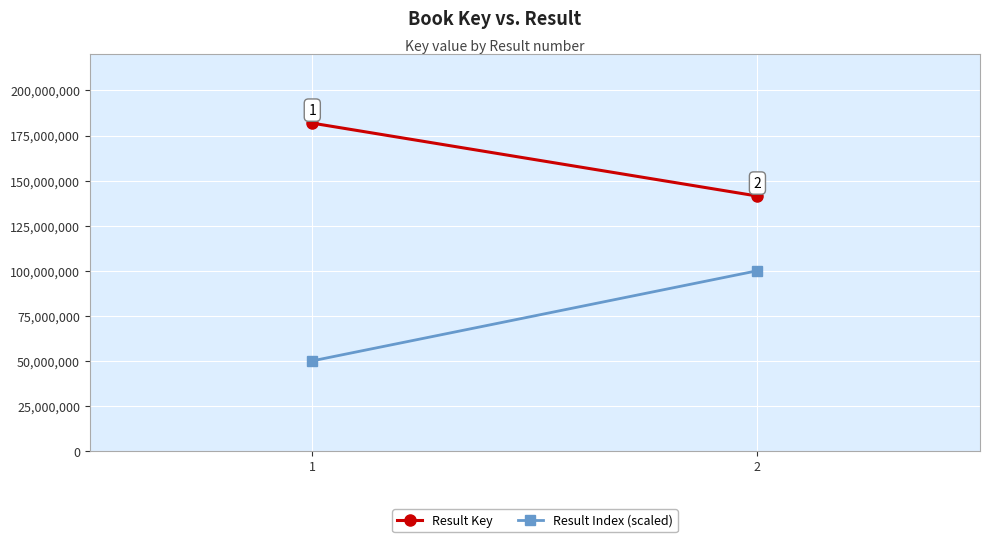

Reading left to right, what are all the values shown in this chart?

Result Key: 1=181862391	2=141406349
Result Index (scaled): 1=50000000	2=100000000